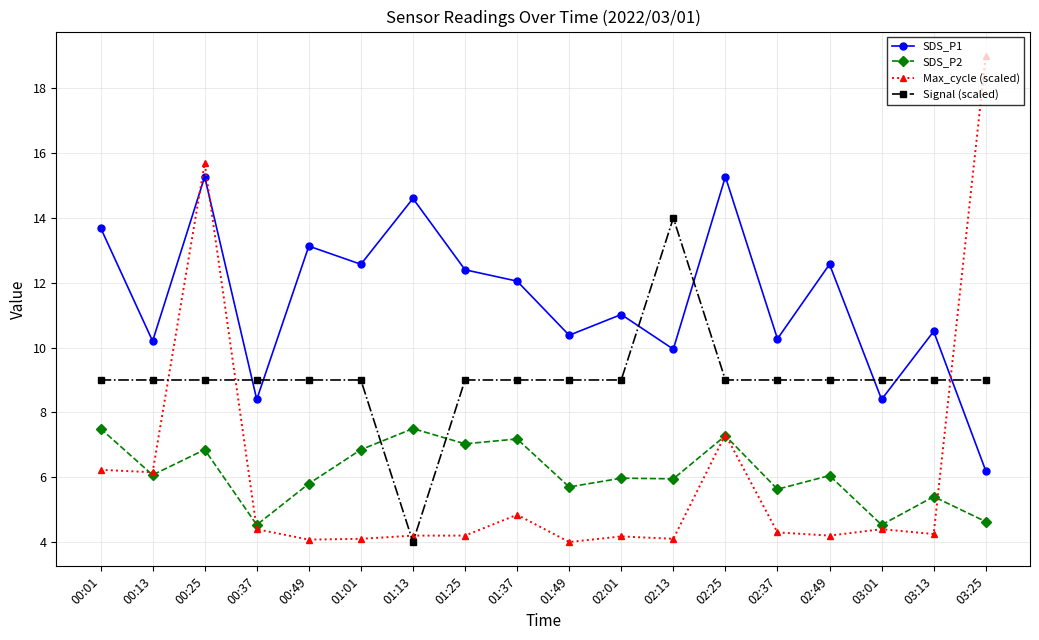

What is the approximate value of Max_cycle (scaled) at 01:37?

4.8